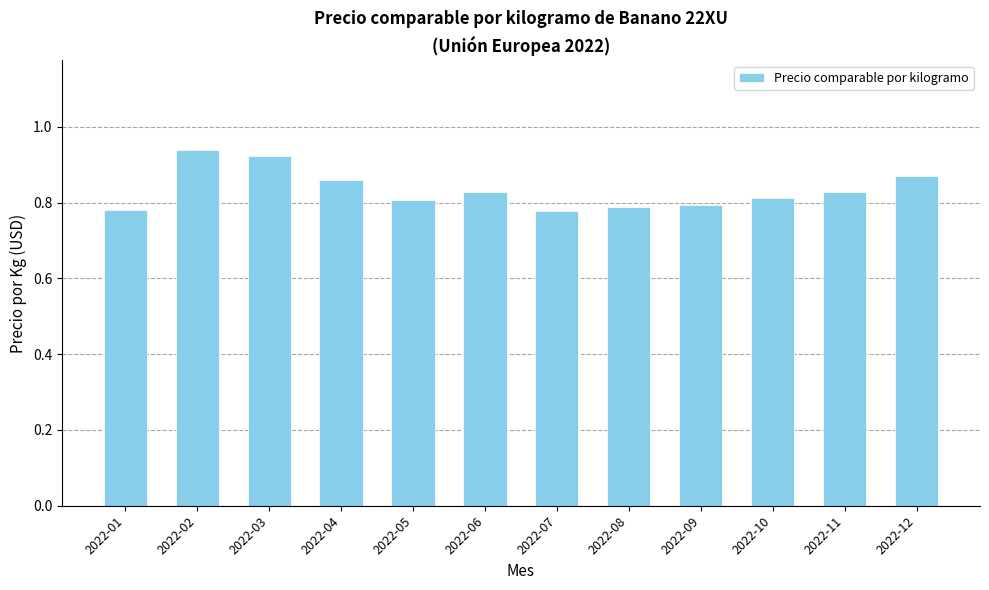

Count the number of categories in the chart.

12